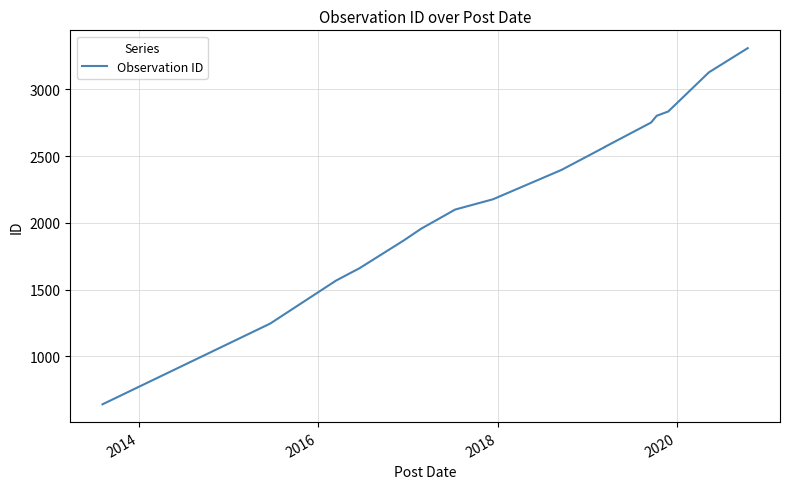

True or false: the data has more than 2 interior local peaks.

False